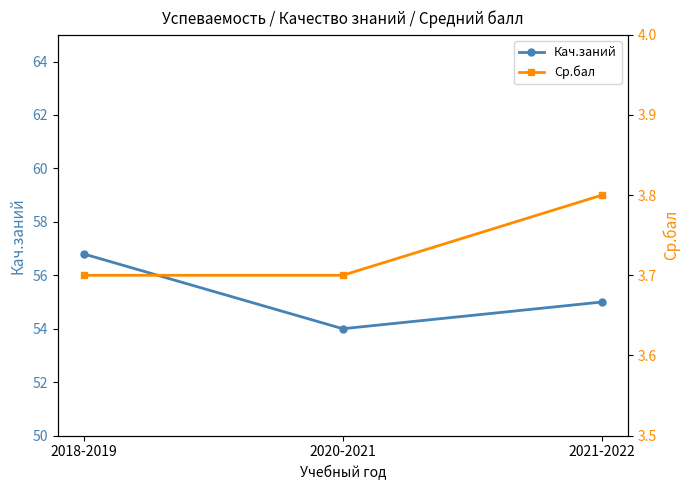

Which category has the highest value in the Ср.бал series?

2021-2022